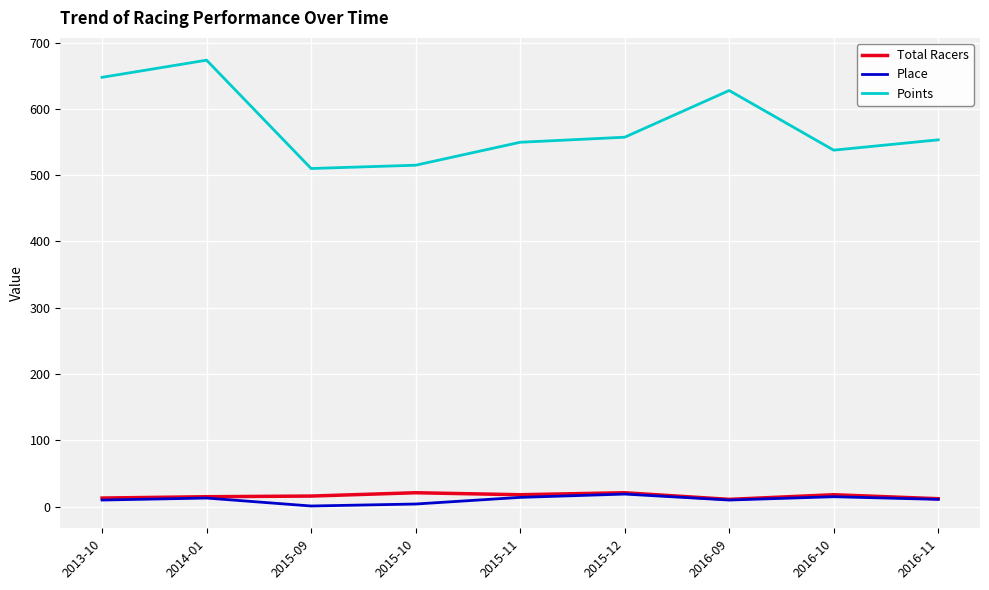

True or false: Total Racers and Points intersect in this chart.

False